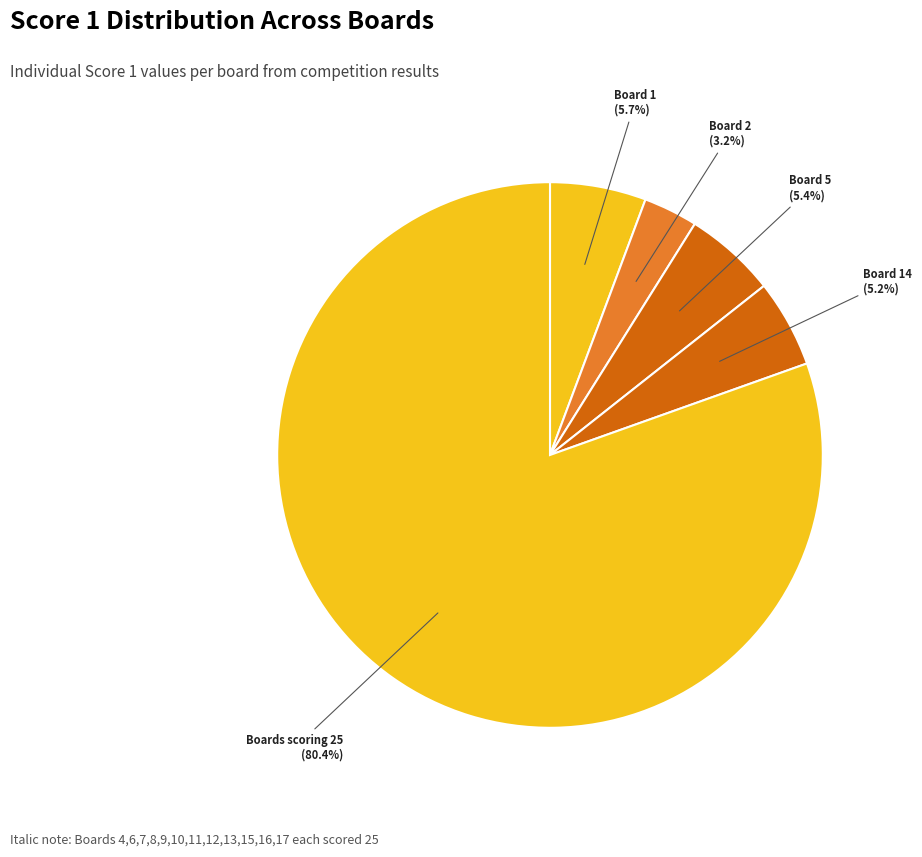

How many slices are in this pie chart?

5